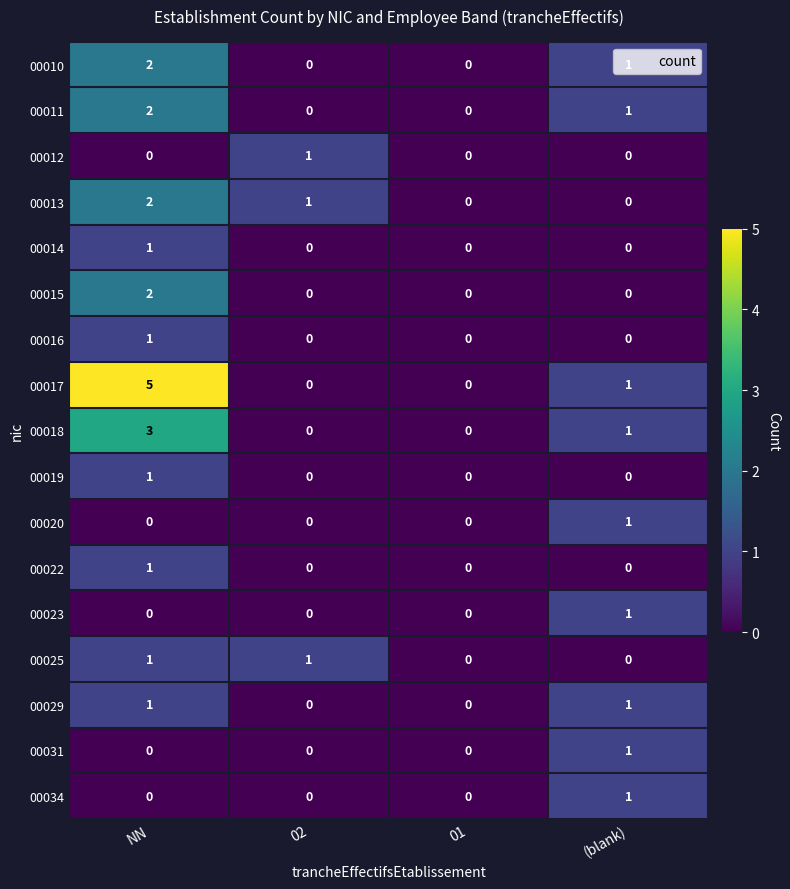

At which category is the sum across all series the highest?

NN